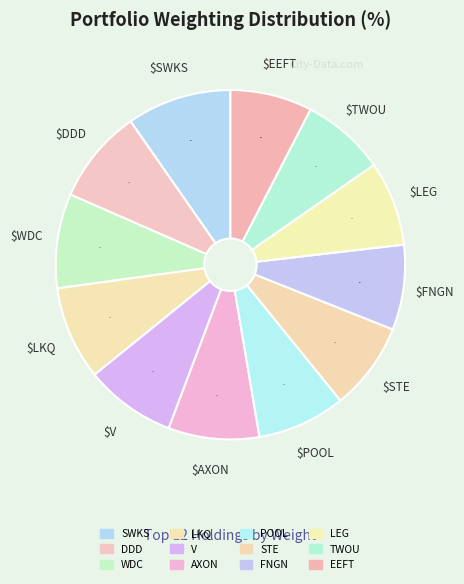

Rank the categories by value from highest to lowest.

SWKS, DDD, WDC, LKQ, V, AXON, POOL, STE, FNGN, LEG, TWOU, EEFT